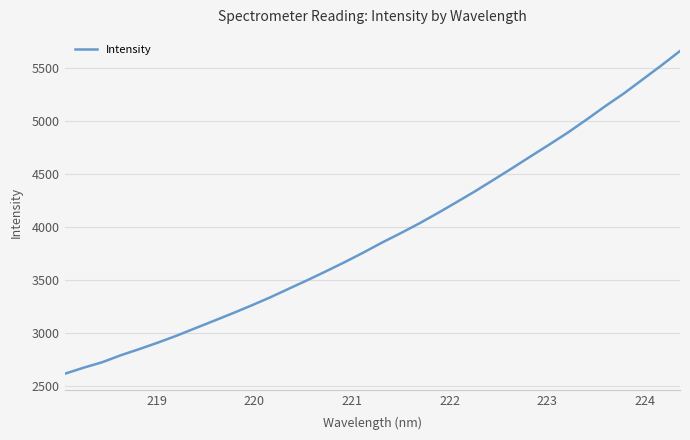

What is the smallest value displayed?

2612.2